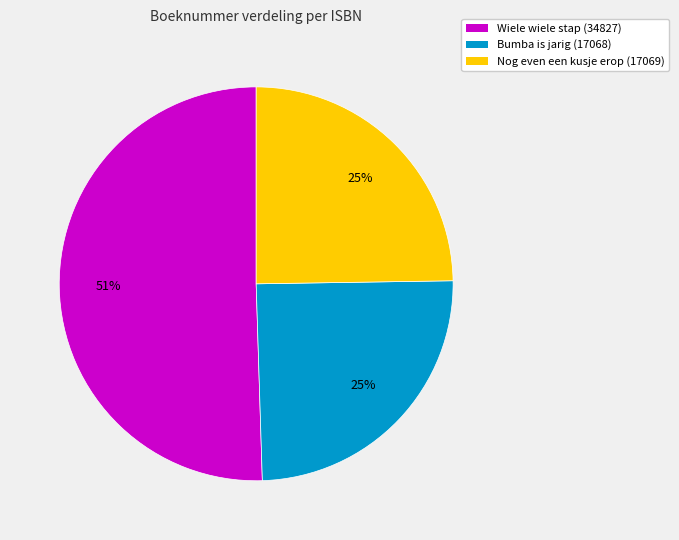

Does any single category account for the majority?

Yes